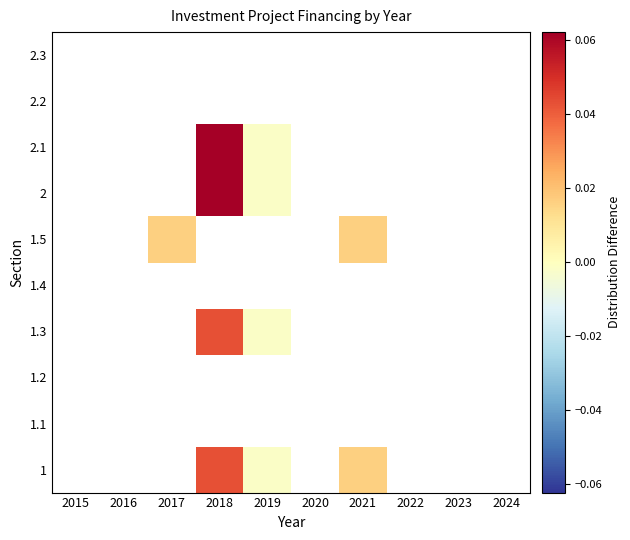

Count the number of data series in this chart.

10